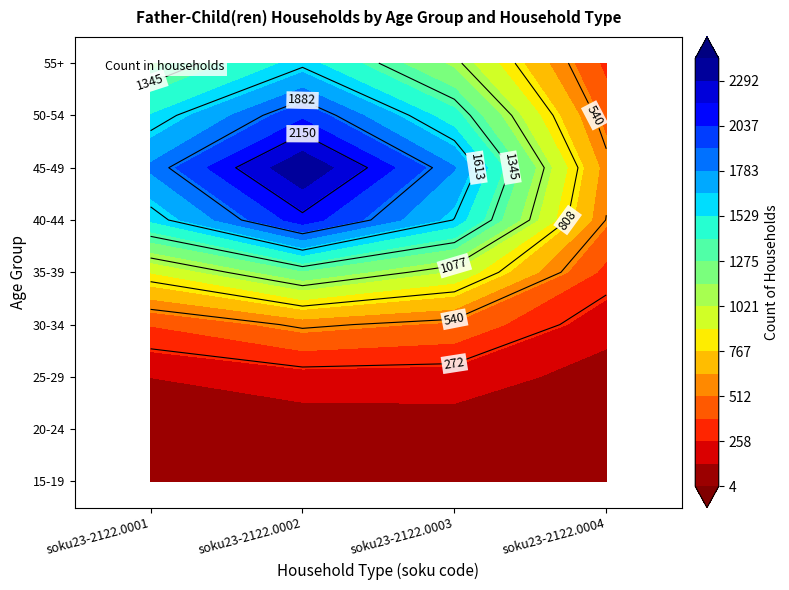

The value of soku23-2122.0004 at 15-19 is 18. True or false?

True